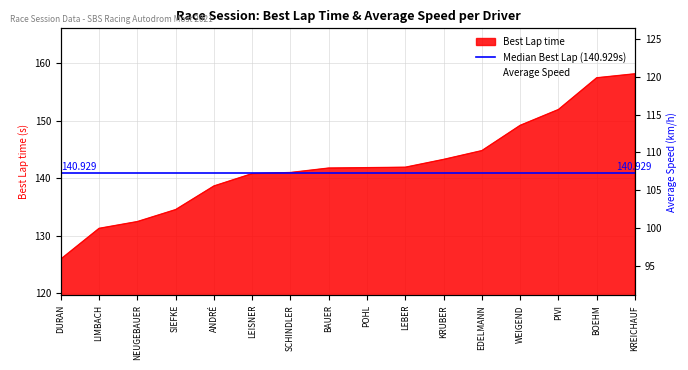

What is the label of the 10th point from the left?

LEBER